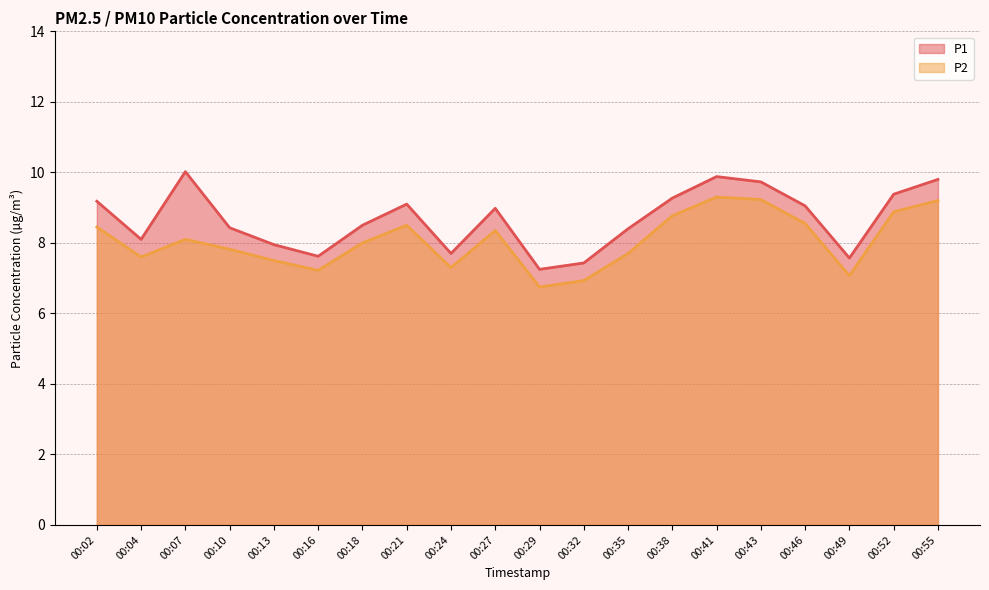

Reading left to right, extract all data points from this chart.

P1: 00:02=9.2	00:04=8.1	00:07=10.0	00:10=8.4	00:13=8.0	00:16=7.6	00:18=8.5	00:21=9.1	00:24=7.7	00:27=9.0	00:29=7.2	00:32=7.4	00:35=8.4	00:38=9.3	00:41=9.9	00:43=9.7	00:46=9.1	00:49=7.6	00:52=9.4	00:55=9.8
P2: 00:02=8.4	00:04=7.6	00:07=8.1	00:10=7.8	00:13=7.5	00:16=7.2	00:18=8.0	00:21=8.5	00:24=7.3	00:27=8.3	00:29=6.8	00:32=6.9	00:35=7.7	00:38=8.8	00:41=9.3	00:43=9.2	00:46=8.6	00:49=7.1	00:52=8.9	00:55=9.2